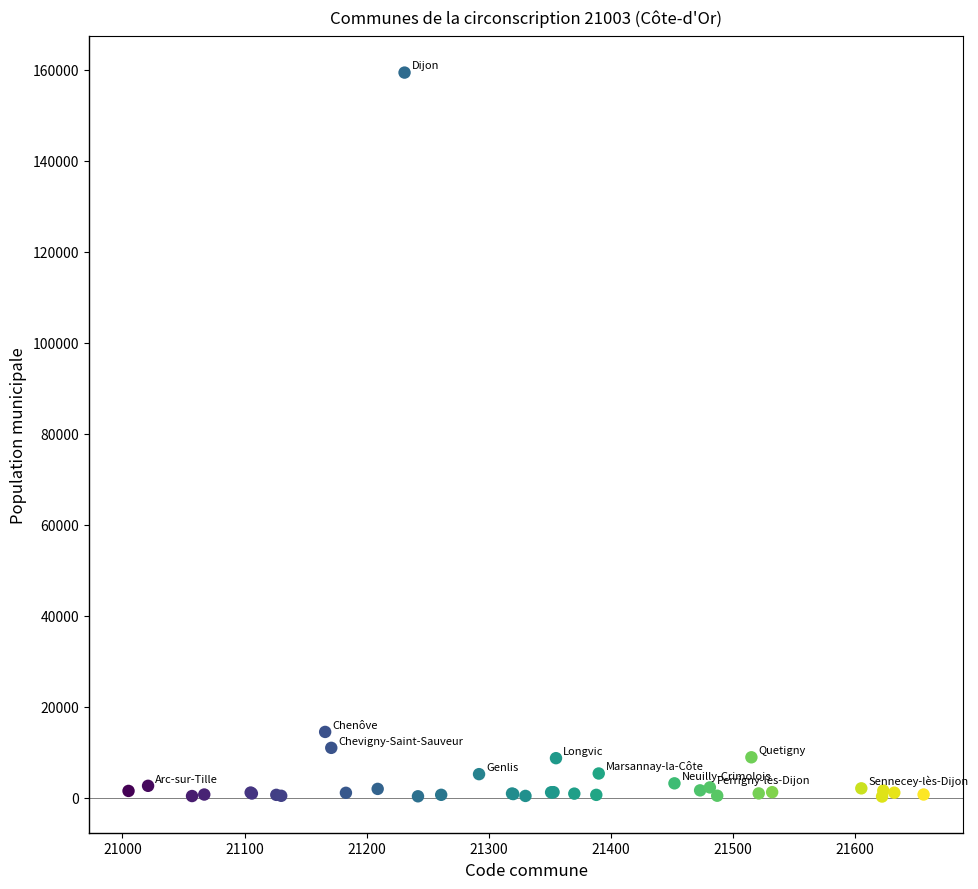

What Y value in the scatter plot is closest to 79796?

14445